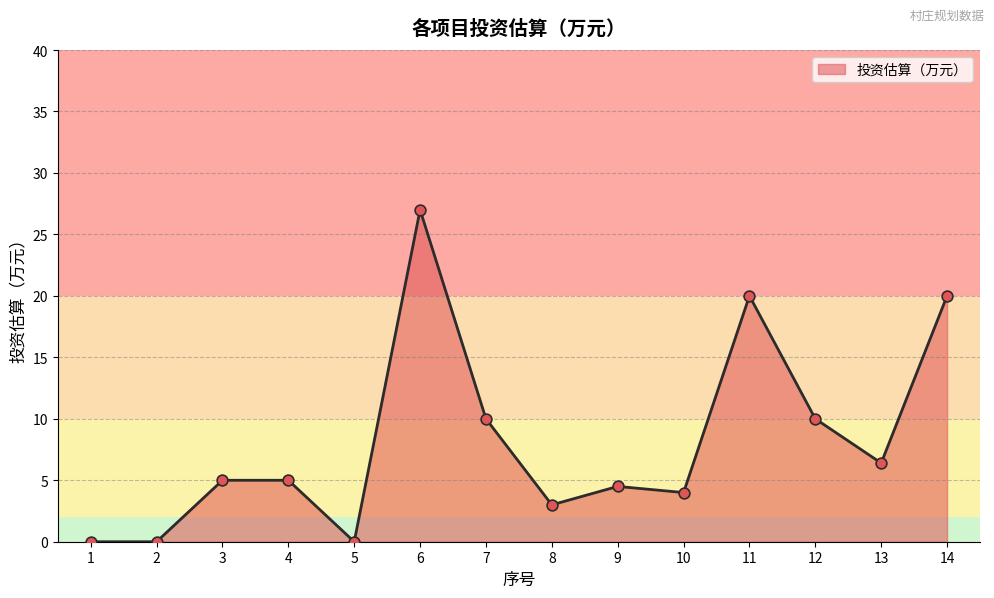

What is the change in value from 9 to 10?

-0.5